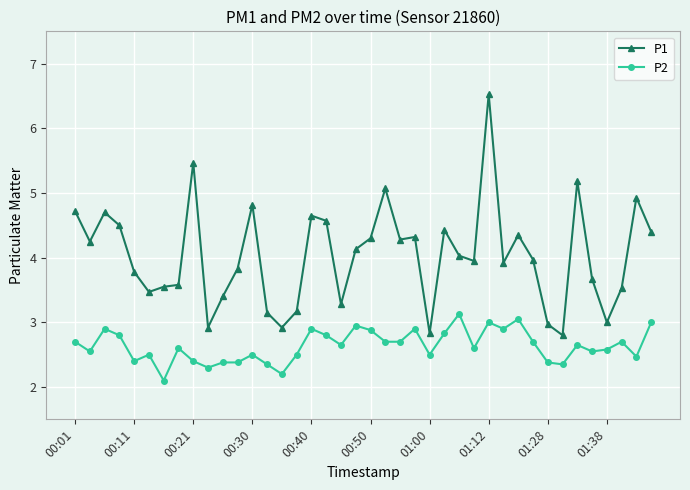

What is the value of the P2 point at the 37th from the left?

2.6